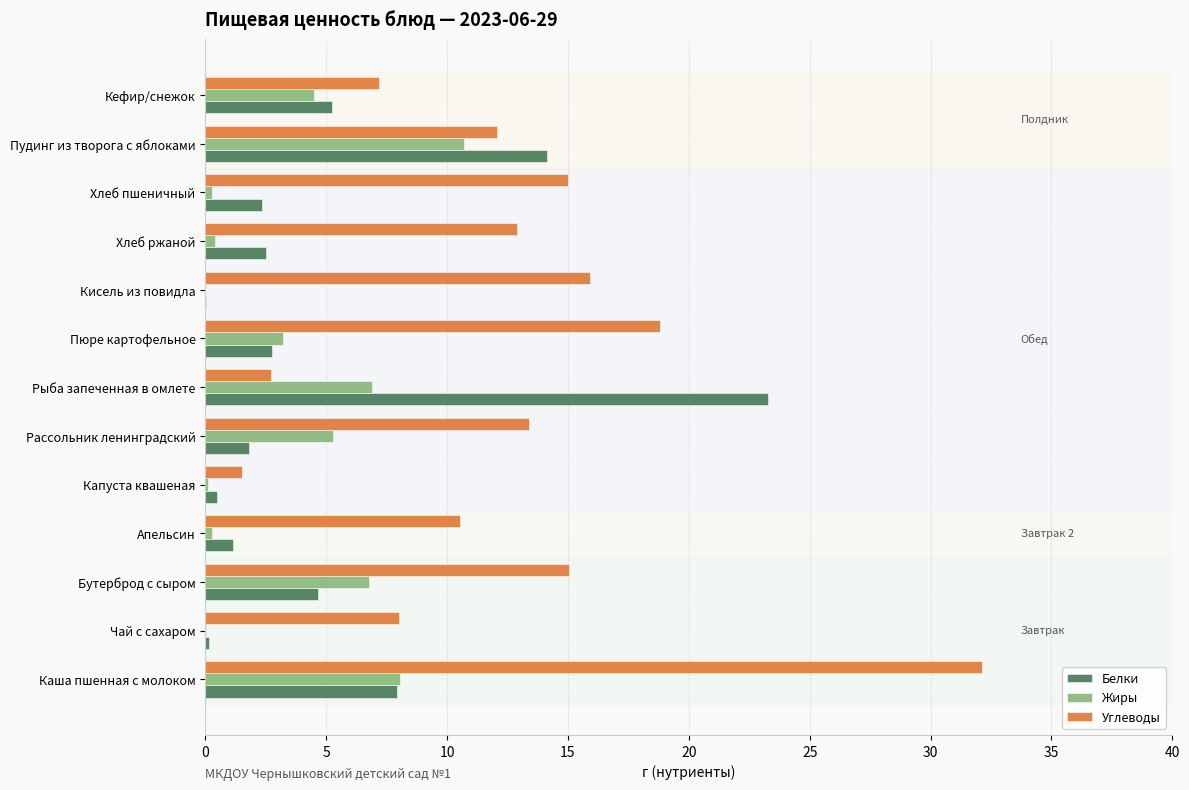

Between Пюре картофельное and Хлеб пшеничный, which series saw the biggest shift?

Углеводы